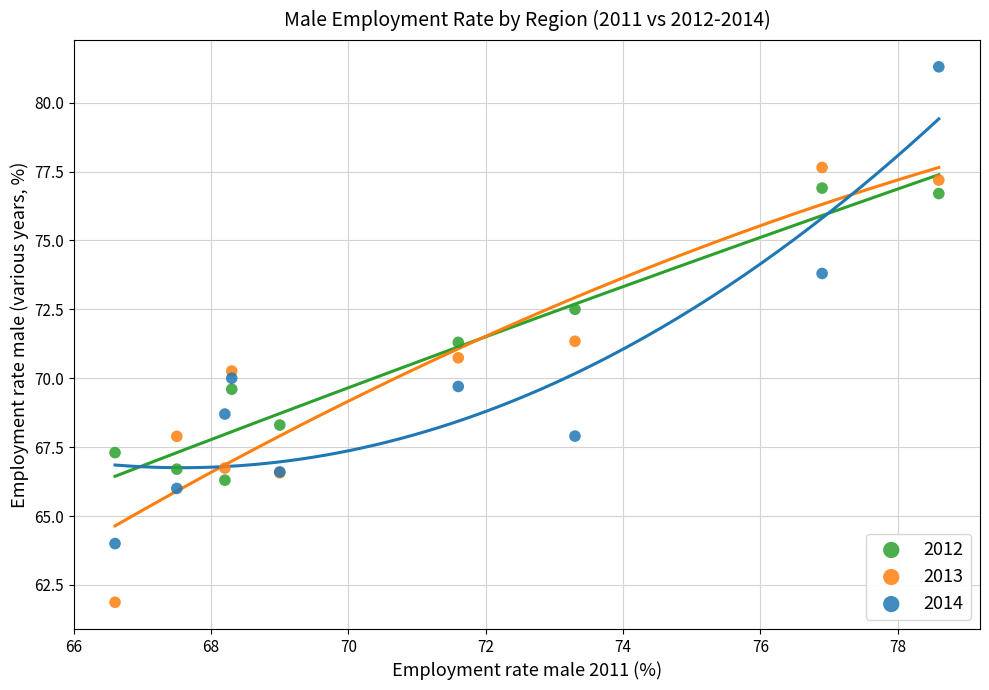

What are all the series names shown in the legend?

2012, 2013, 2014